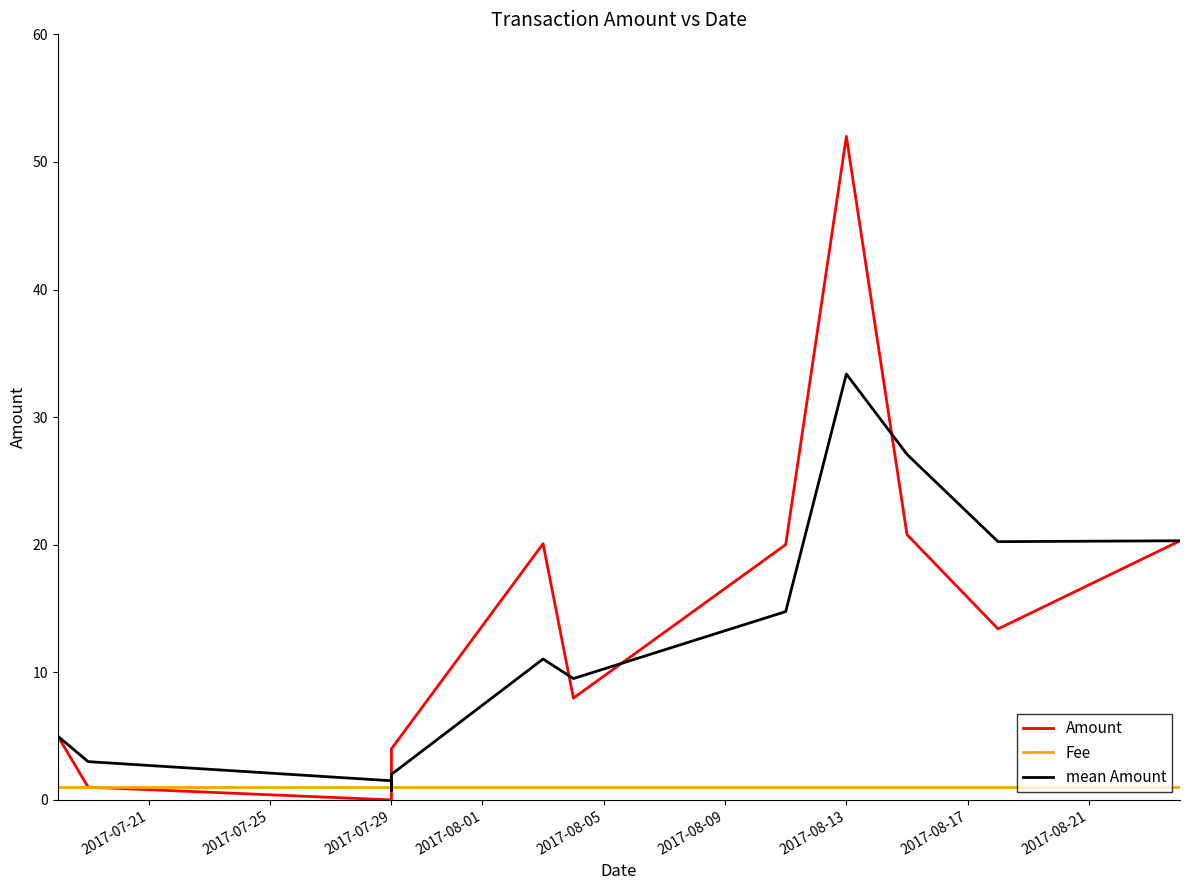

What is the value of the mean Amount point at the 1st from the left?

5.0